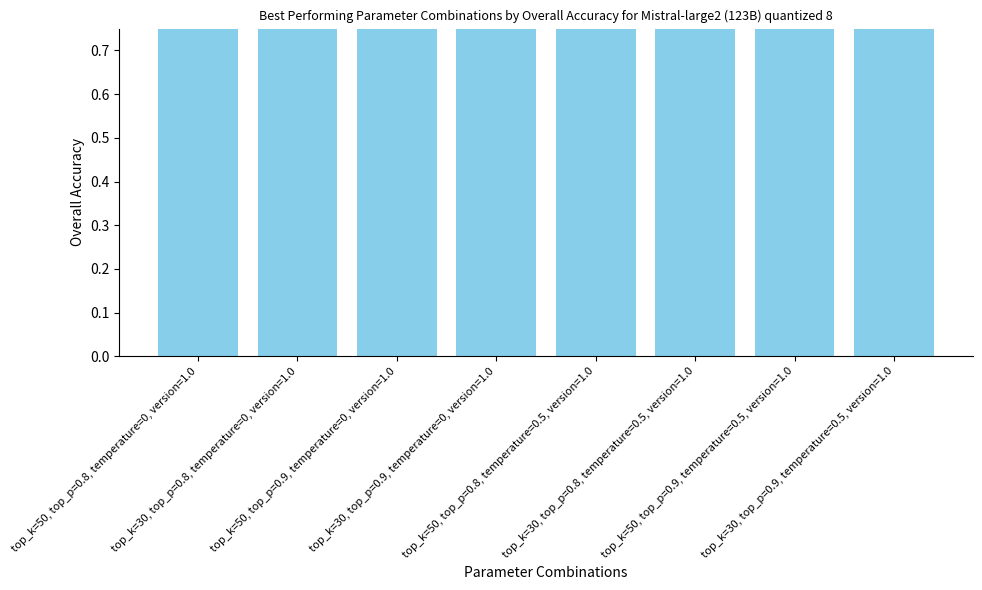

Reading left to right, list all the values displayed in this chart.

top_k=50, top_p=0.8, temperature=0, version=1.0=0.9	top_k=30, top_p=0.8, temperature=0, version=1.0=1.0	top_k=50, top_p=0.9, temperature=0, version=1.0=1.0	top_k=30, top_p=0.9, temperature=0, version=1.0=1.0	top_k=50, top_p=0.8, temperature=0.5, version=1.0=1.0	top_k=30, top_p=0.8, temperature=0.5, version=1.0=1.0	top_k=50, top_p=0.9, temperature=0.5, version=1.0=1.0	top_k=30, top_p=0.9, temperature=0.5, version=1.0=1.0